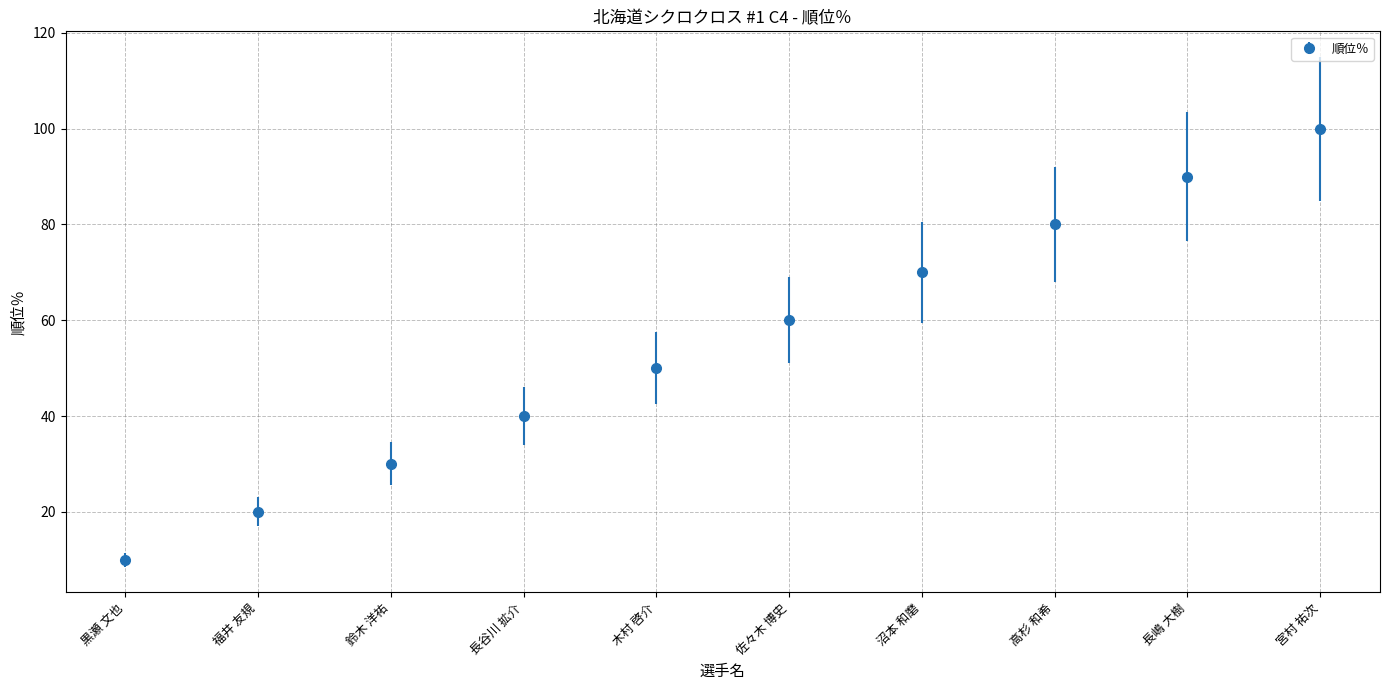

How many series are shown in this chart?

1